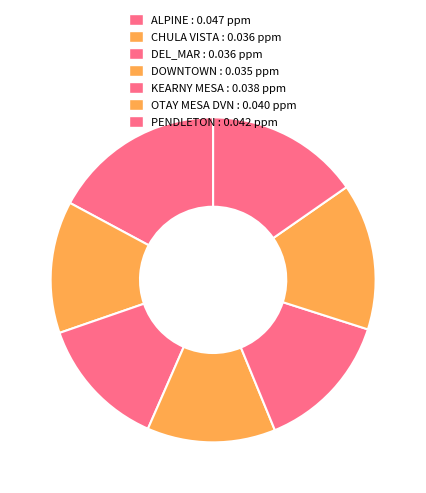

Is the sum of OTAY MESA DVN and DOWNTOWN greater than half?

No